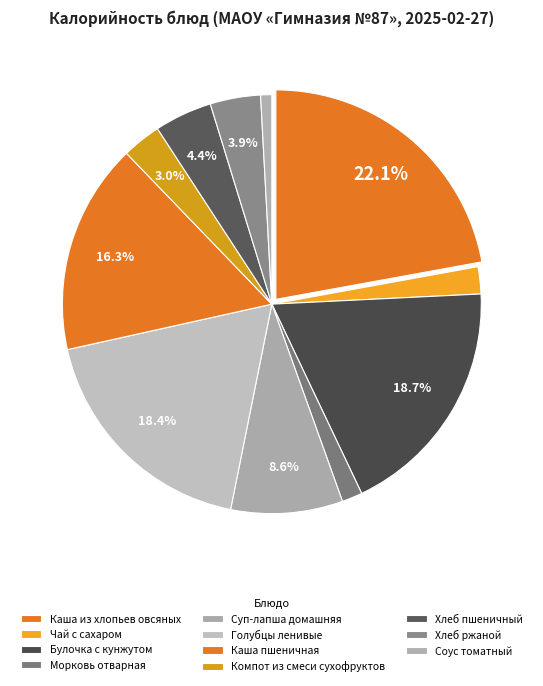

Is it true that Соус томатный is 1% of the pie?

True